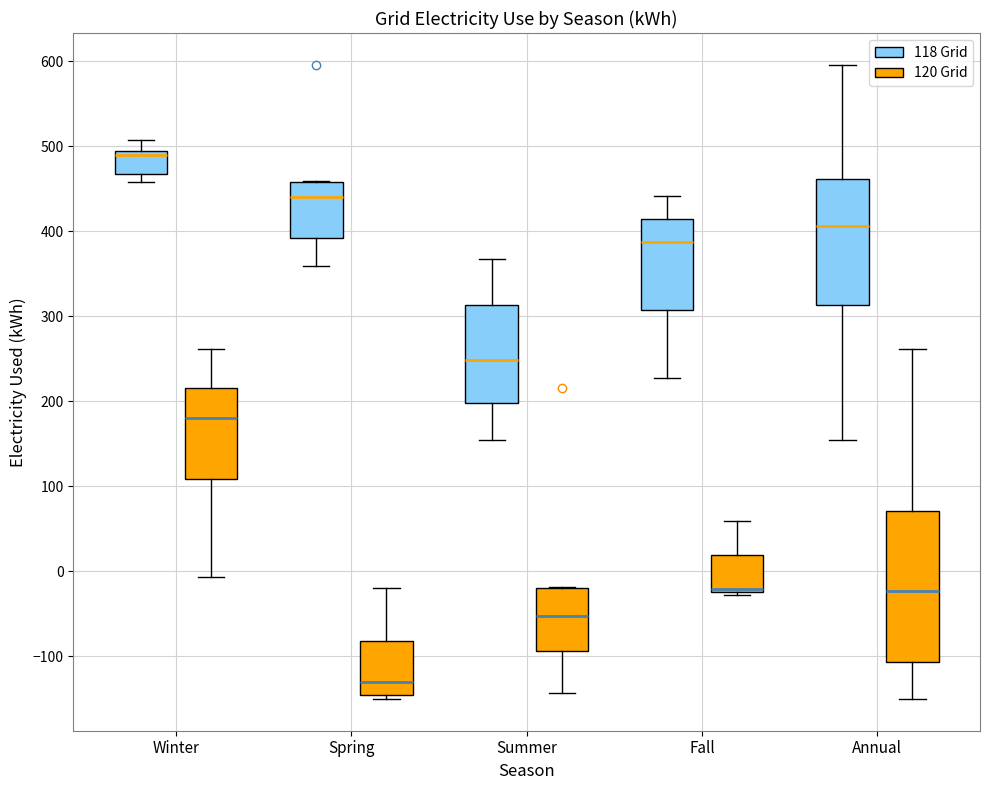

Where is the lower edge of the box for Fall (118 Grid) on the y-axis? The values are not printed on the chart, so give them approximately, as read against the axis.

310